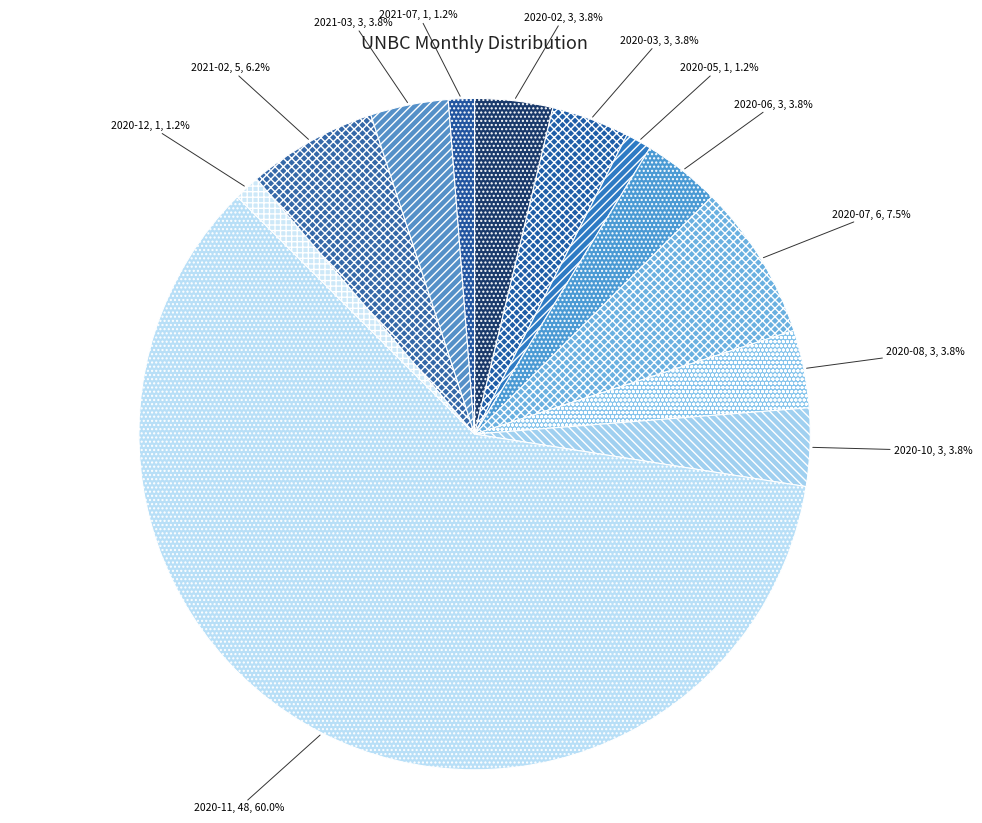

Which has a higher value, 2020-07 or 2020-08?

2020-07